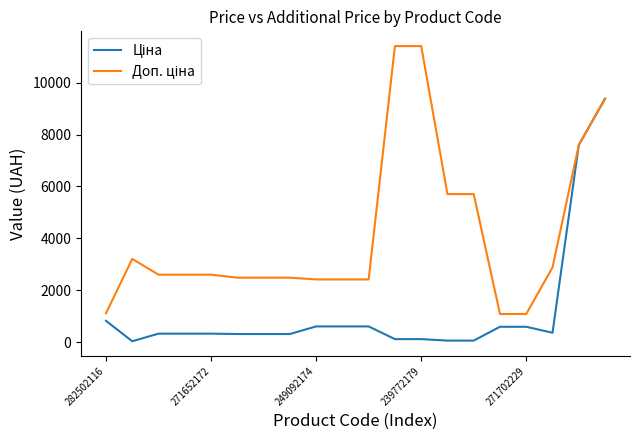

True or false: Ціна and Доп. ціна intersect in this chart.

False